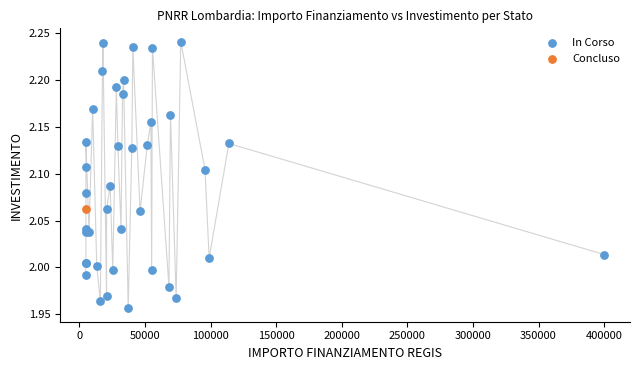

What are all the series names shown in the legend?

In Corso, Concluso